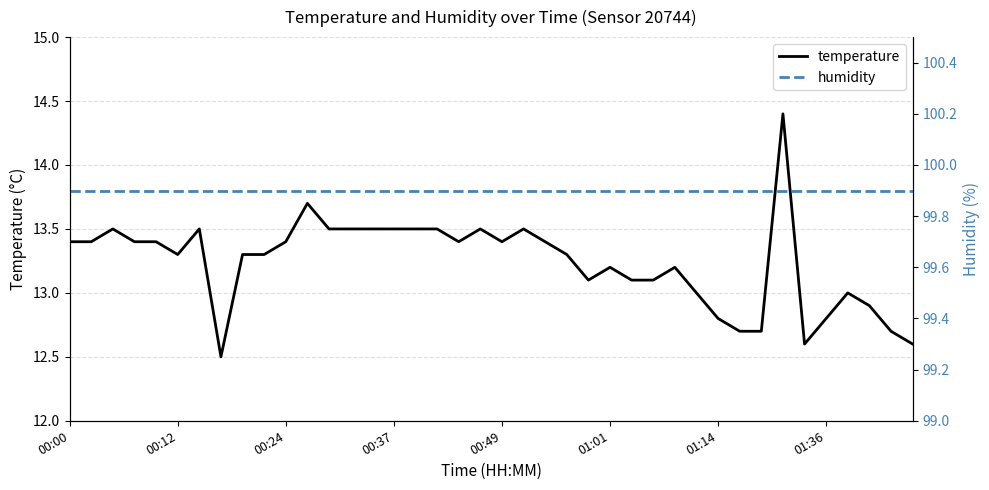

What is the smallest value displayed?

12.5